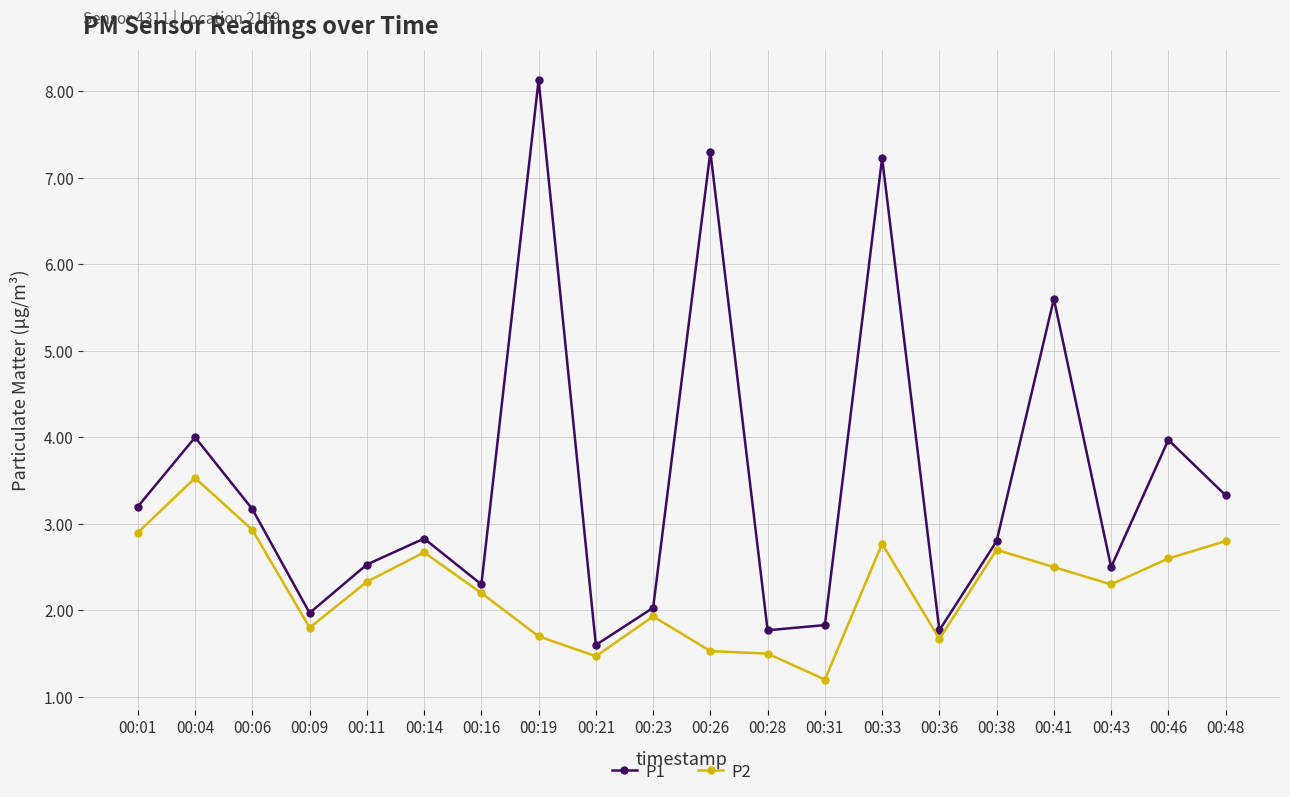

List the series in order of their peak value, highest first.

P1, P2